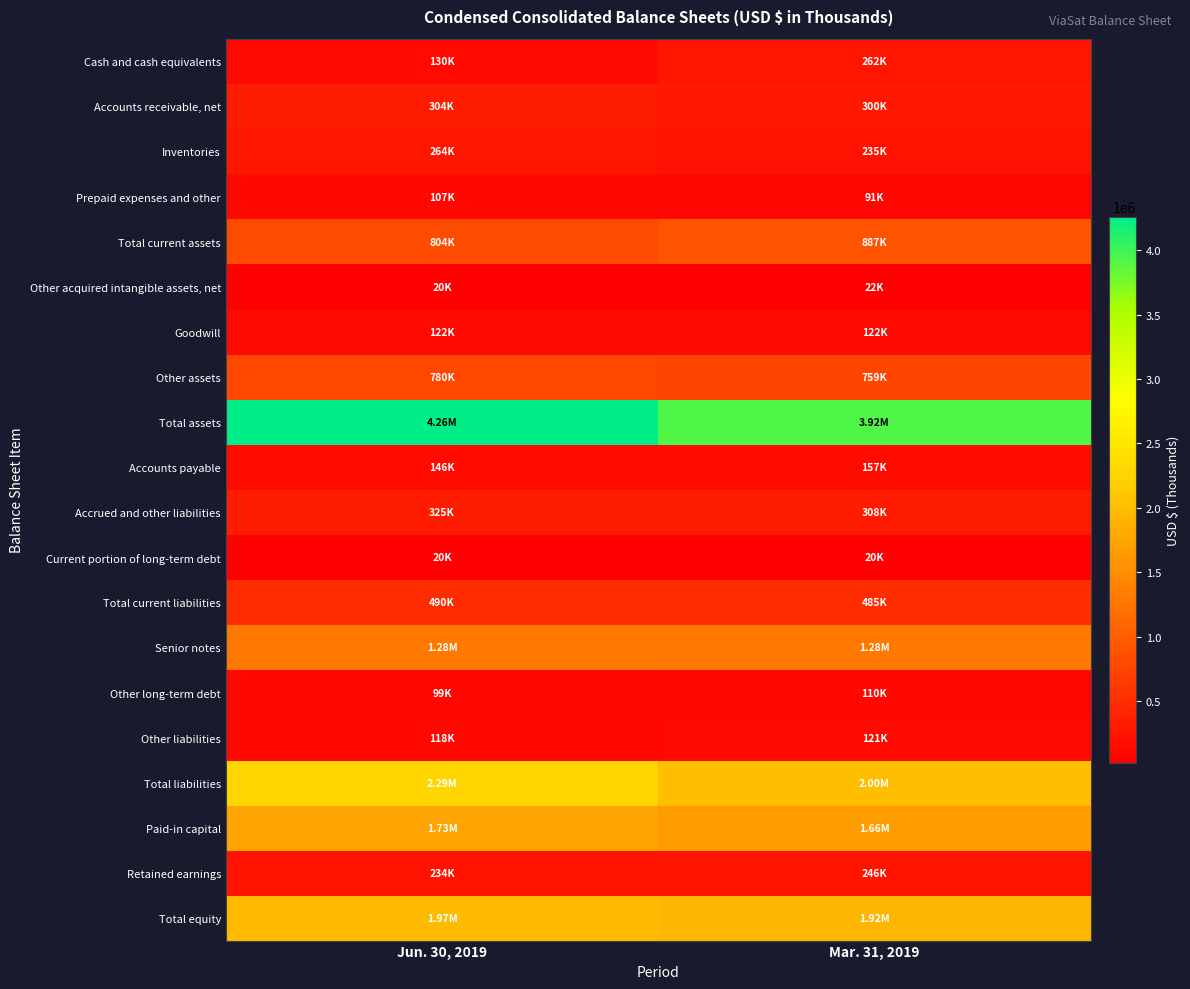

Which label corresponds to the largest value in the chart?

Jun. 30, 2019